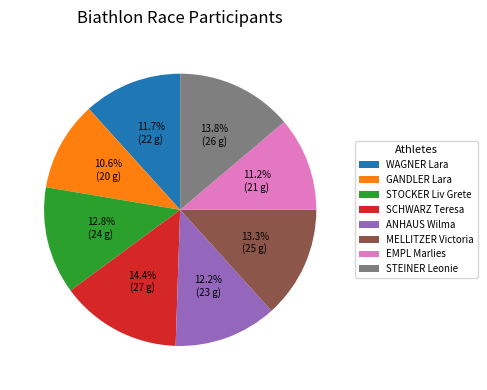

Is it true that STEINER Leonie is 14% of the pie?

True